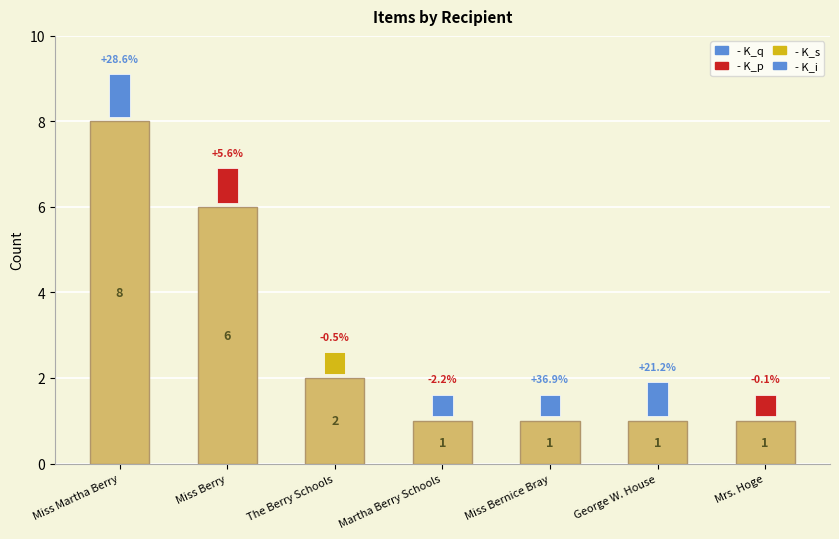

What is the maximum value shown in the chart?

8